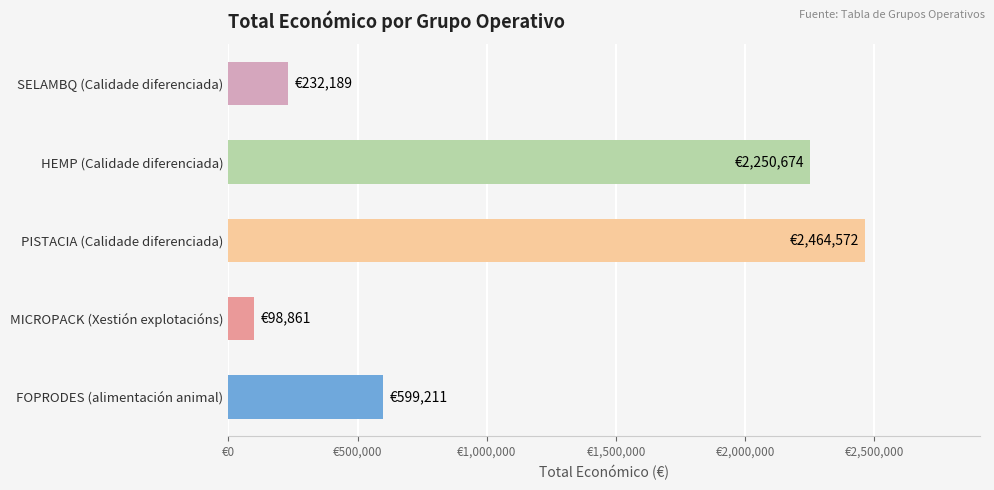

Are the bars horizontal?

Yes